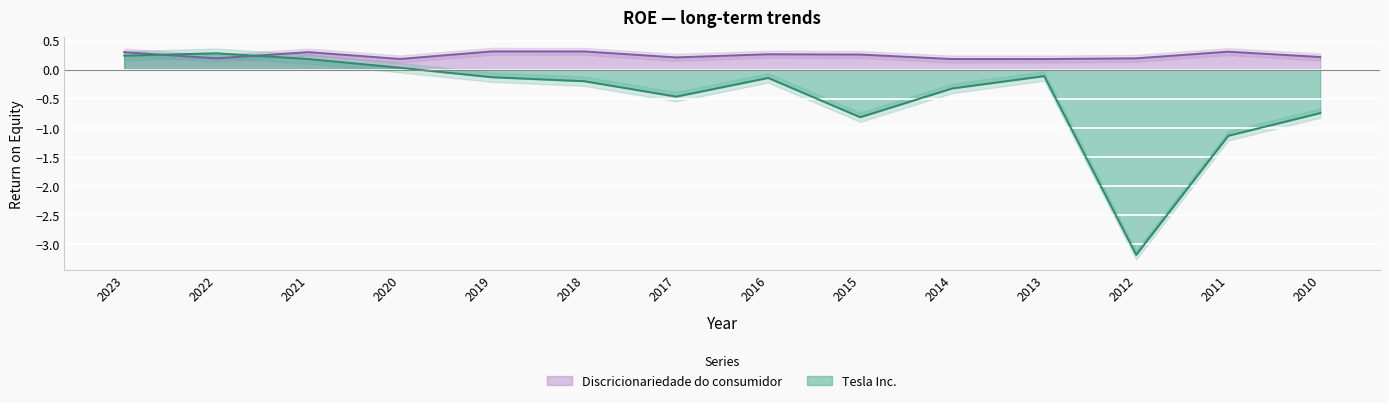

Reading left to right, extract all data points from this chart.

Tesla Inc.: 0.2	0.3	0.2	0.0	-0.1	-0.2	-0.5	-0.1	-0.8	-0.3	-0.1	-3.2	-1.1	-0.7
Discricionariedade do consumidor: 0.3	0.2	0.3	0.2	0.3	0.3	0.2	0.3	0.3	0.2	0.2	0.2	0.3	0.2